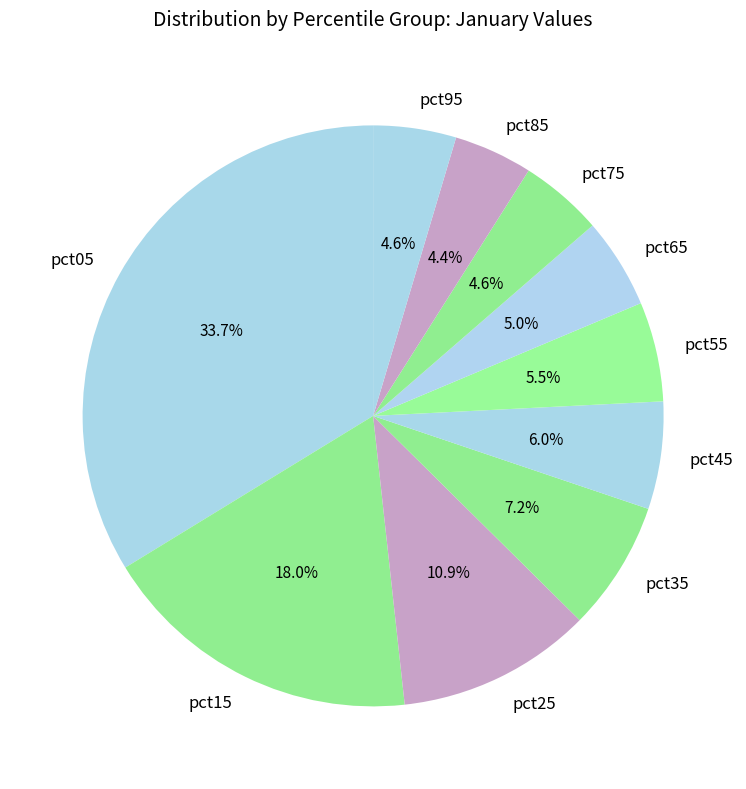

Combined, what portion of the pie is pct65 and pct15?

23.0%